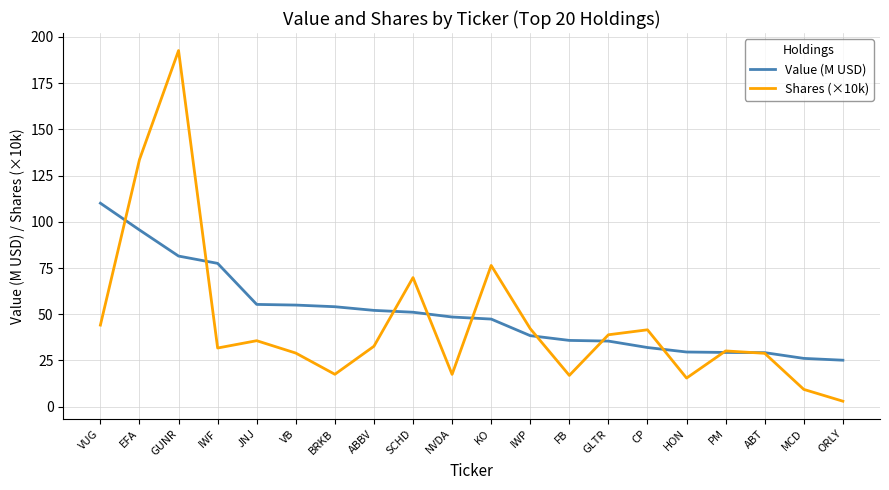

Which series has the largest total across all categories?

Value (M USD)